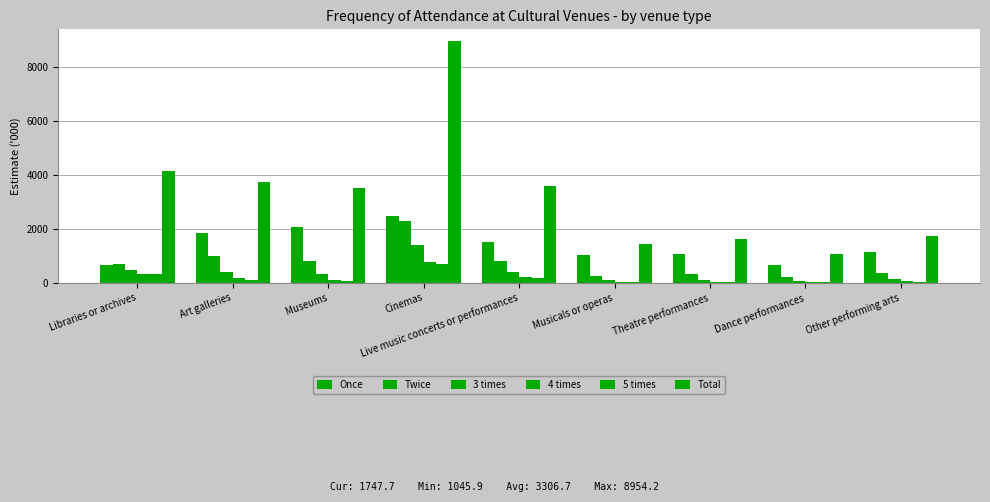

At which category is the sum across all series the highest?

Cinemas